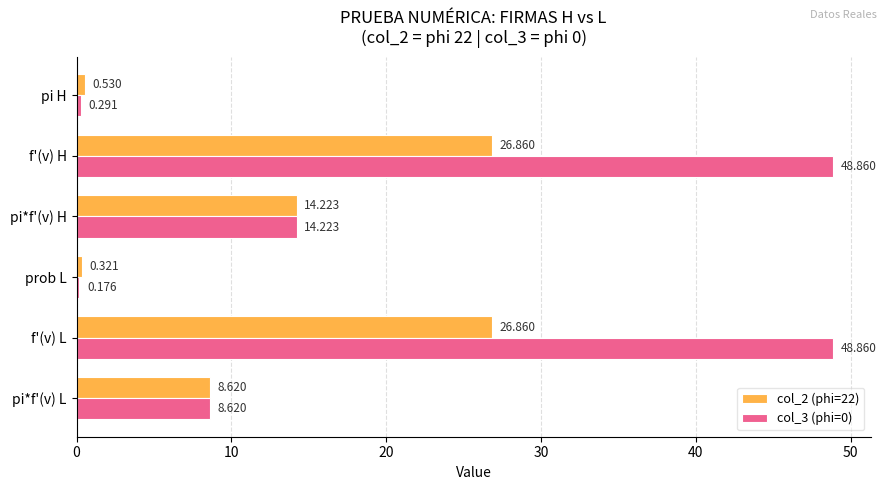

What are all the series names shown in the legend?

col_2 (phi=22), col_3 (phi=0)